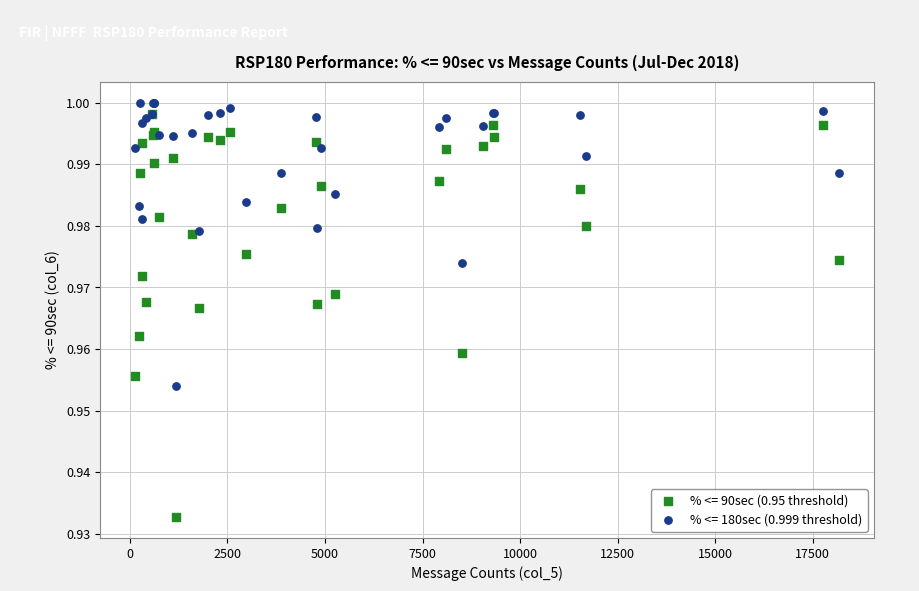

Which series reaches the minimum Y coordinate?

% <= 90sec (0.95 threshold)